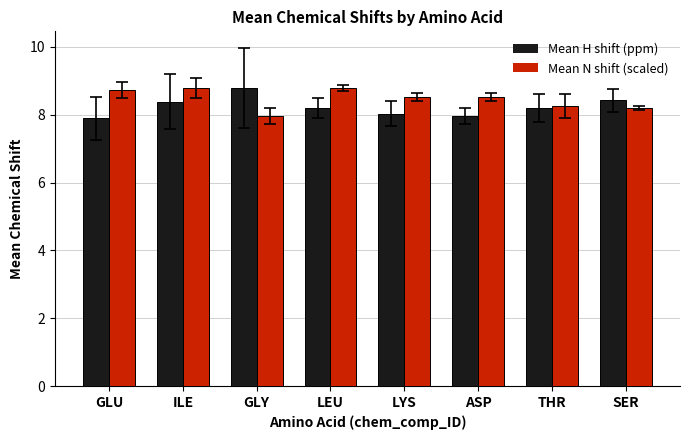

The value of Mean H shift (ppm) at SER is 13.6. True or false?

False